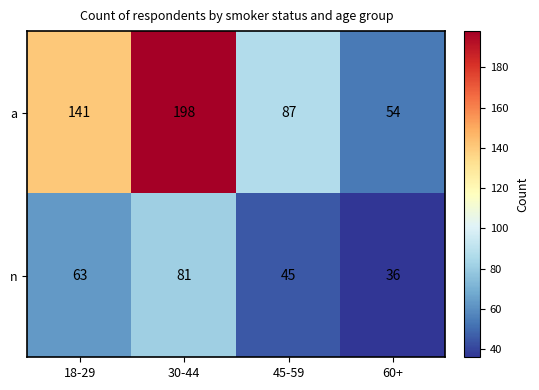

Which series has the widest spread of values?

a